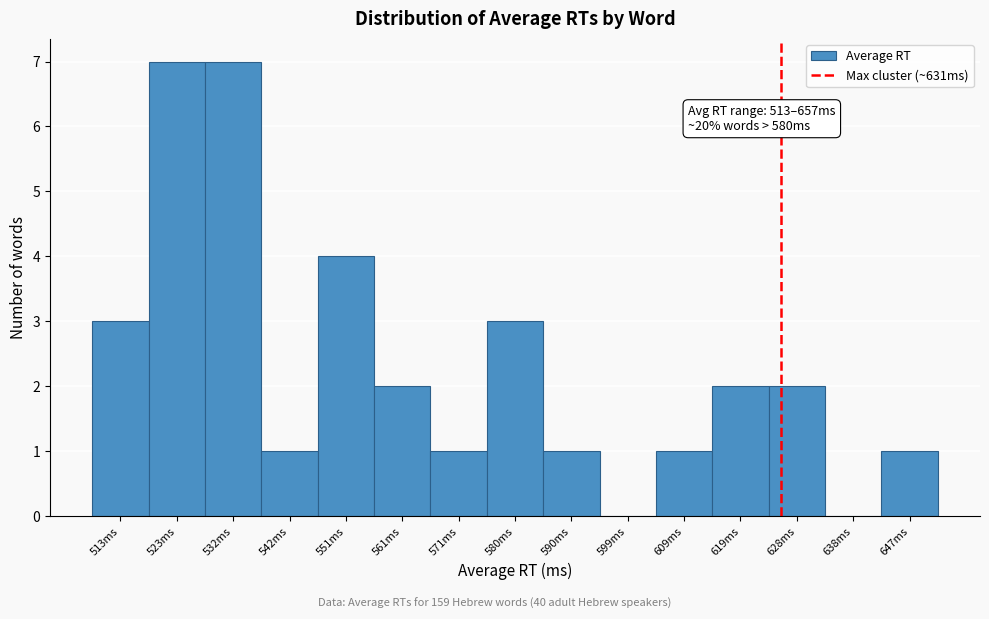

Reading left to right, extract all data points from this chart.

513ms=3	523ms=7	532ms=7	542ms=1	551ms=4	561ms=2	571ms=1	580ms=3	590ms=1	599ms=0	609ms=1	619ms=2	628ms=2	638ms=0	647ms=1